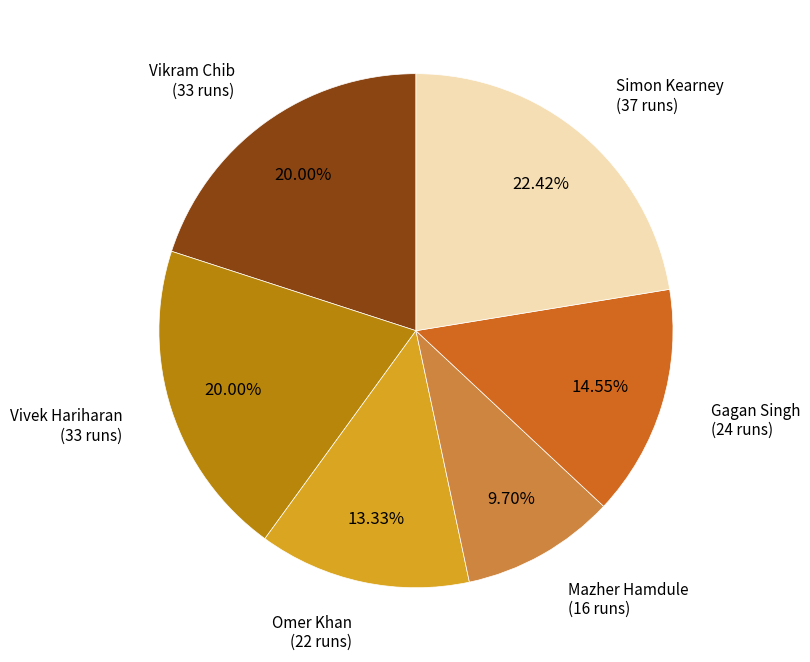

Is there any slice that represents more than half of the pie?

No